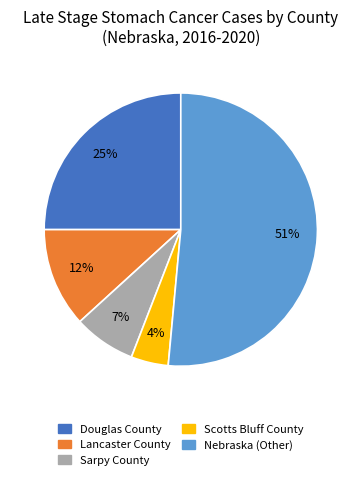

What is the ratio of the value at Douglas County to the value at Lancaster County?

2.1